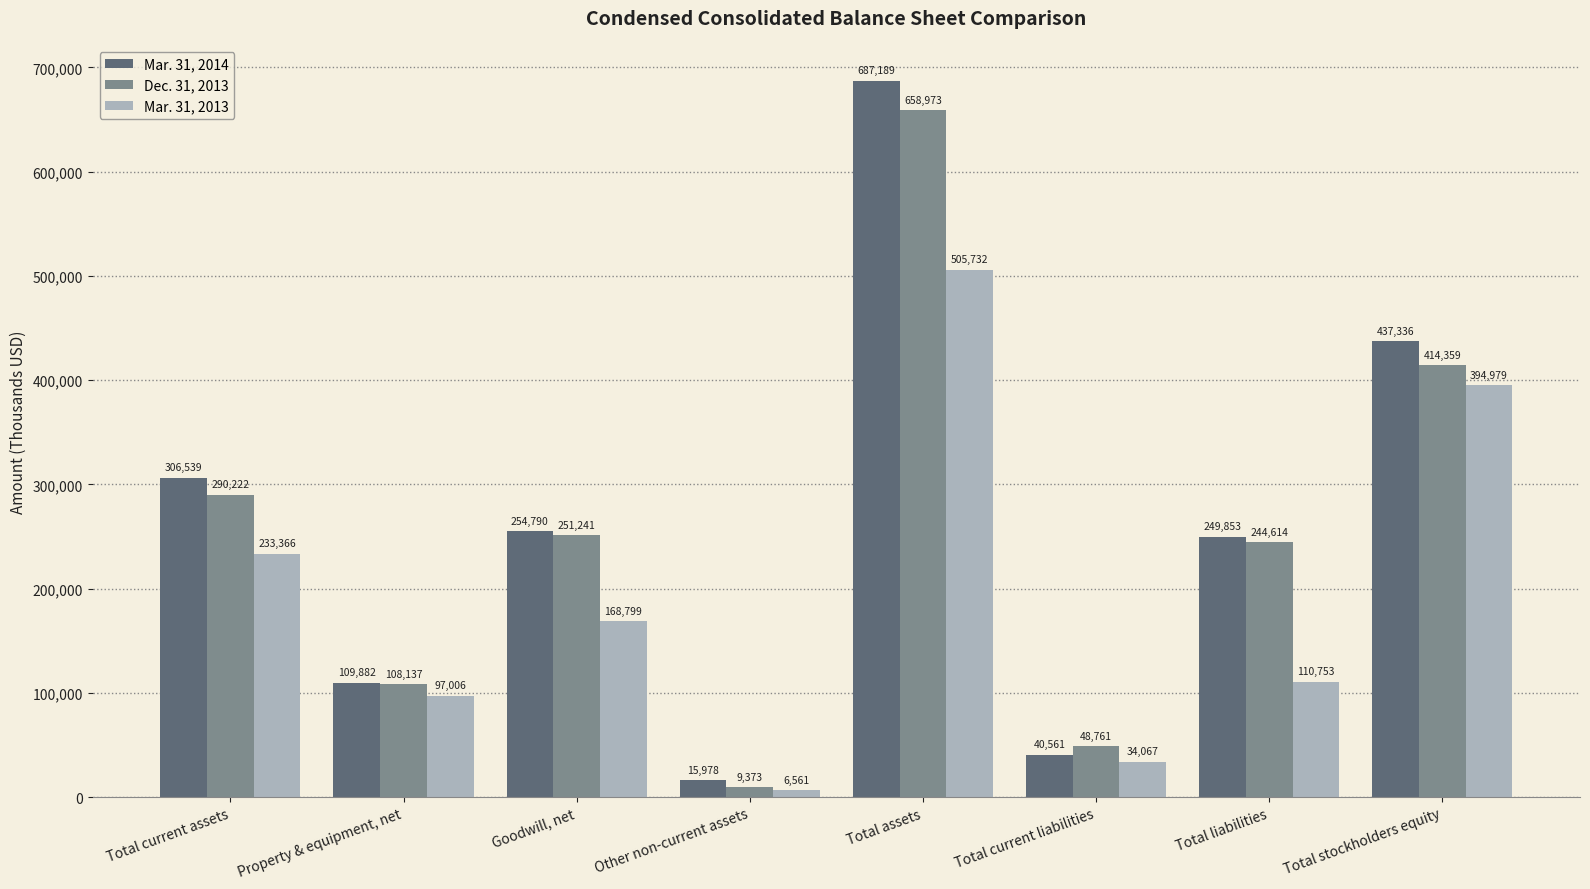

Reading right to left, transcribe all the data shown in this chart.

Mar. 31, 2014: 437336	249853	40561	687189	15978	254790	109882	306539
Dec. 31, 2013: 414359	244614	48761	658973	9373	251241	108137	290222
Mar. 31, 2013: 394979	110753	34067	505732	6561	168799	97006	233366